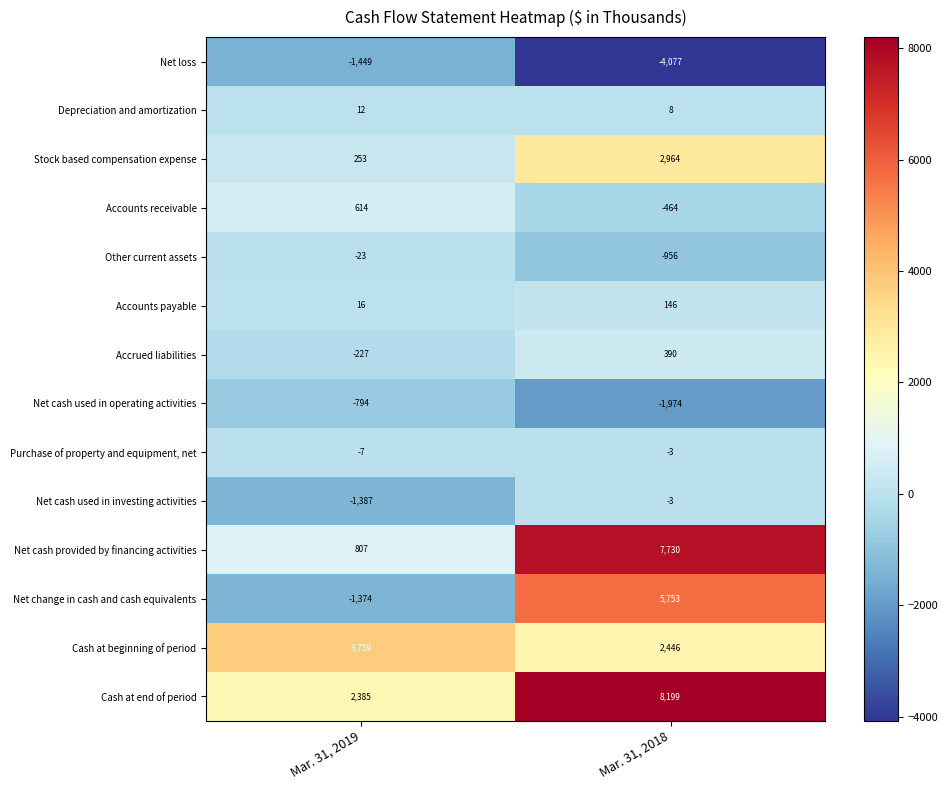

How many distinct data groups are displayed?

14